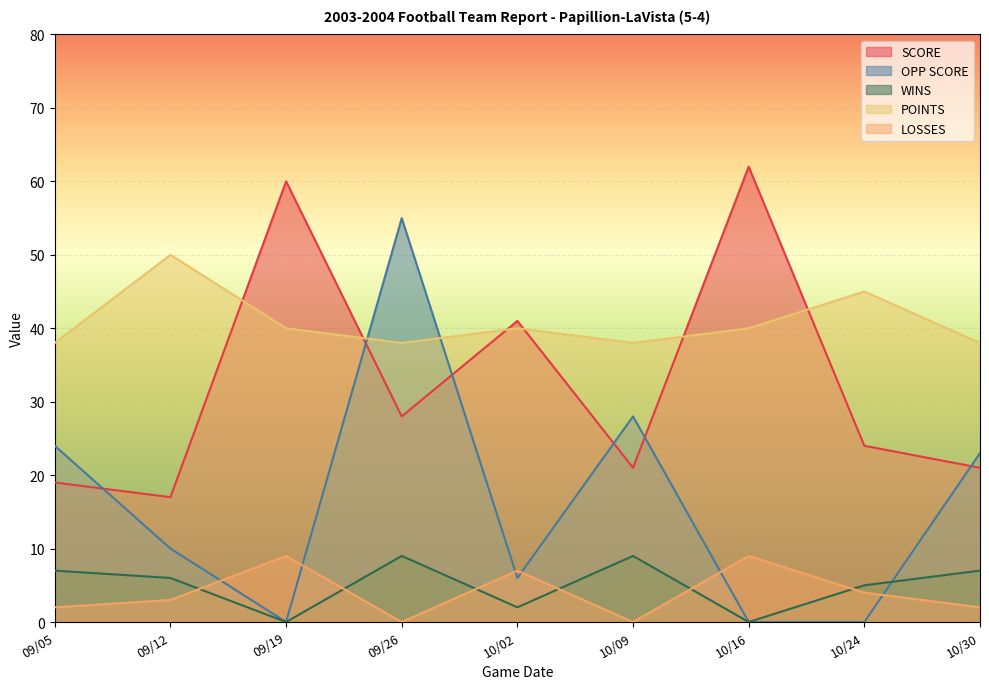

At which label is WINS closest to 4?

10/24